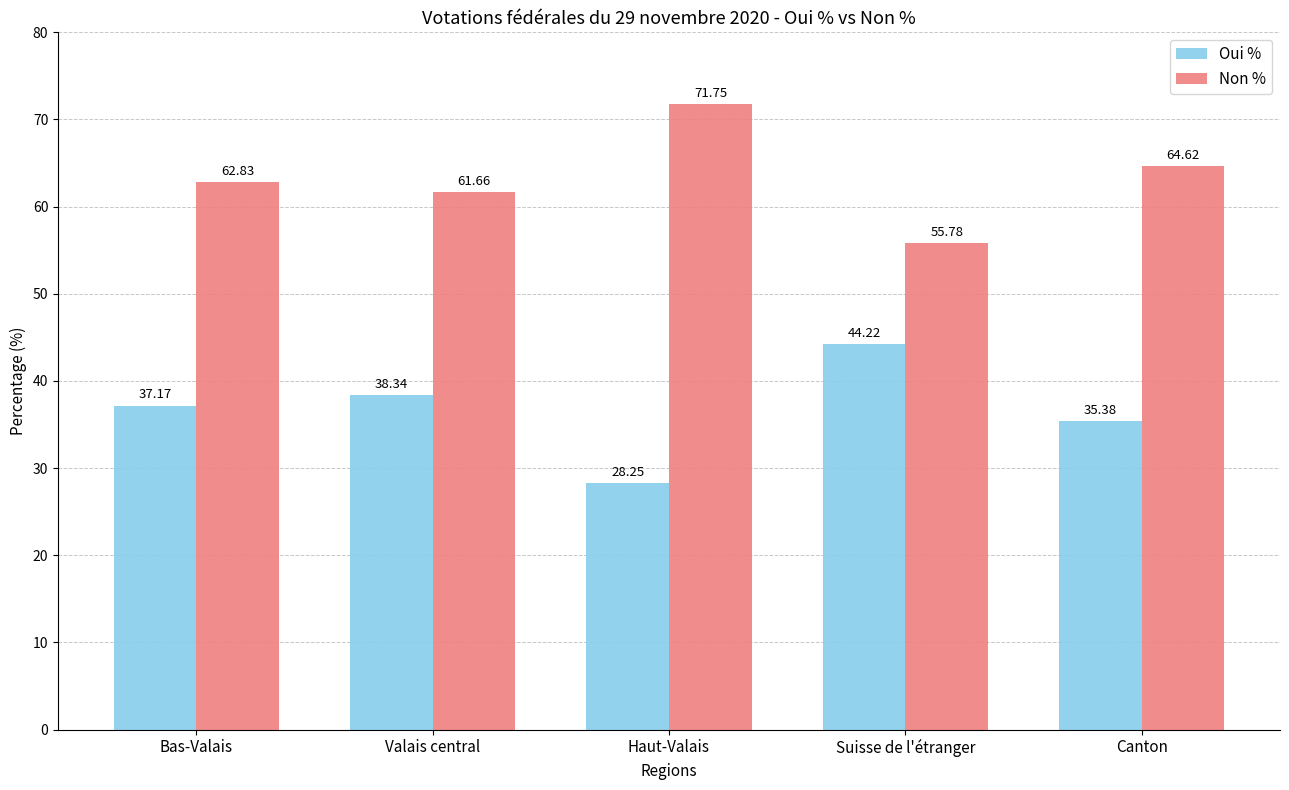

What is the spread (max minus min) of values at Suisse de l'étranger?

11.6